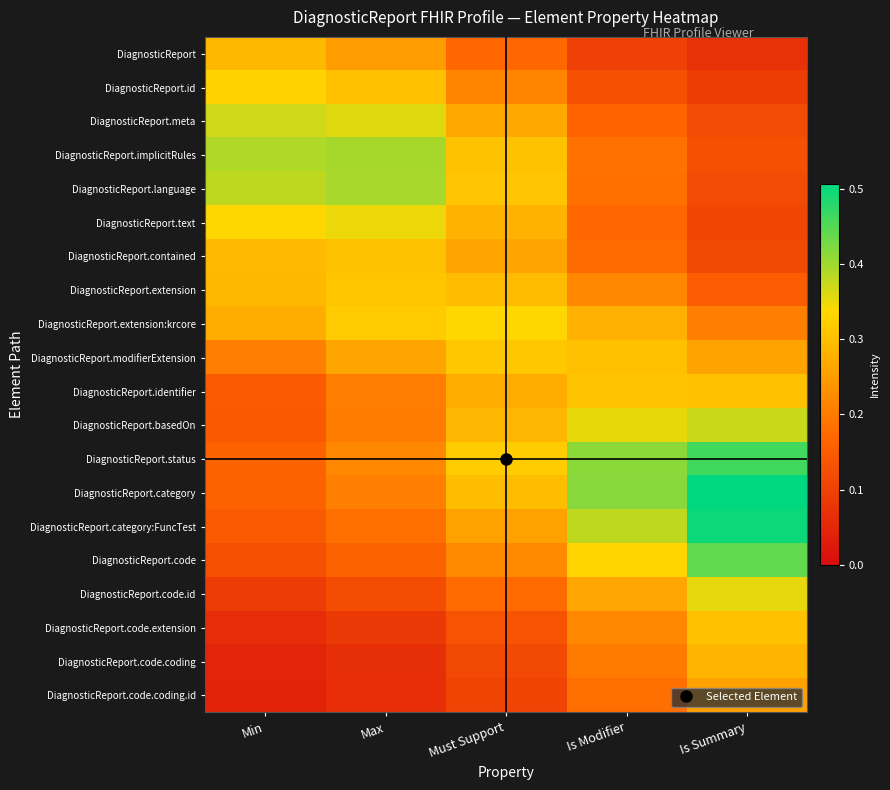

Between Max and Is Modifier, which is larger?

Max